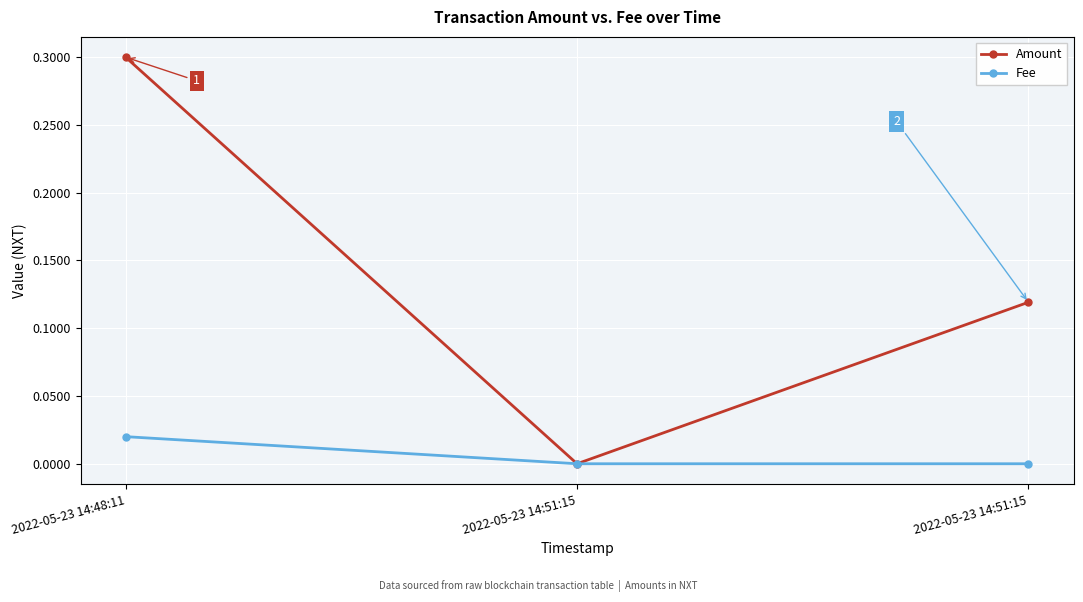

What is the label of the 2nd point from the left?

2022-05-23 14:51:15